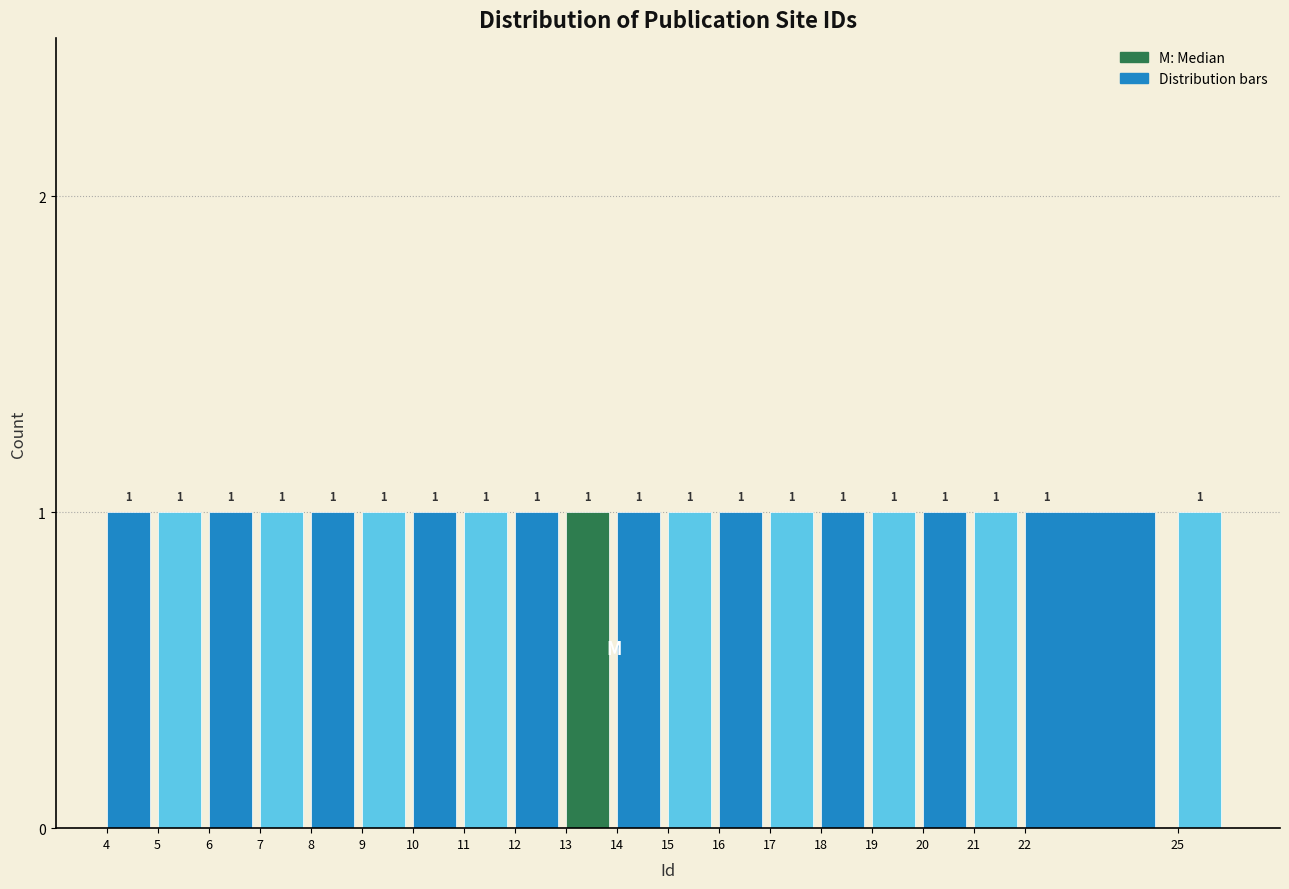

Reading left to right, list every bar in this chart as the range it spans on the x-axis followed by its height.

4 to 5: 1
5 to 6: 1
6 to 7: 1
7 to 8: 1
8 to 9: 1
9 to 10: 1
10 to 11: 1
11 to 12: 1
12 to 13: 1
13 to 14: 1
14 to 15: 1
15 to 16: 1
16 to 17: 1
17 to 18: 1
18 to 19: 1
19 to 20: 1
20 to 21: 1
21 to 22: 1
22 to 25: 1
25 to 26: 1